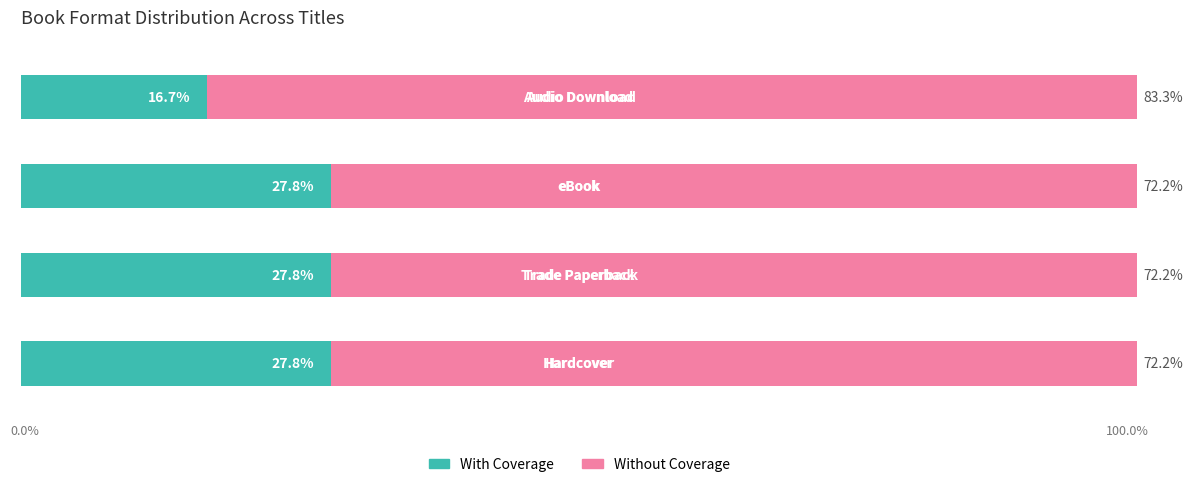

What is the maximum value for With Coverage?

27.8